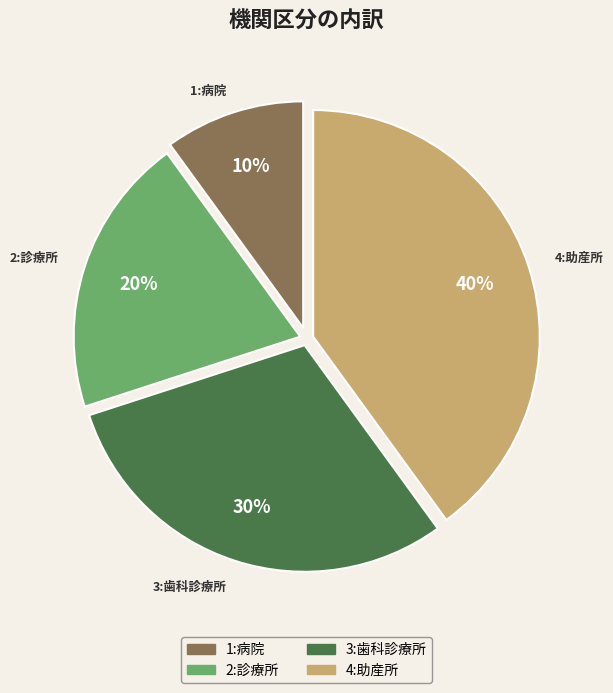

Between 2:診療所 and 3:歯科診療所, which is larger?

3:歯科診療所